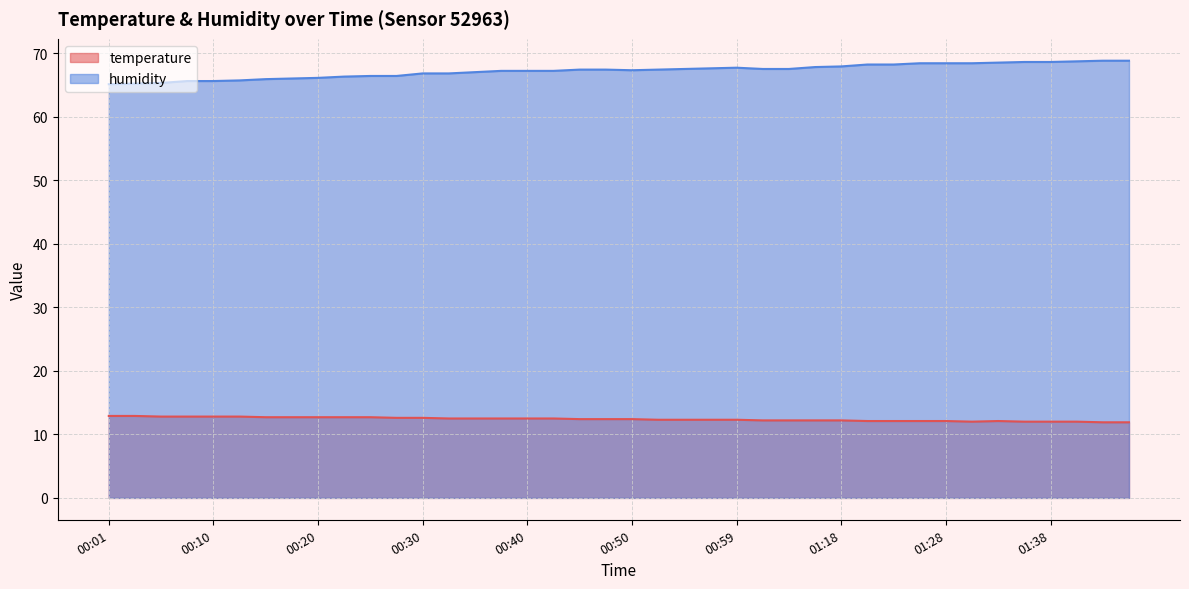

True or false: temperature has a value of 12.6 at 00:30.

True